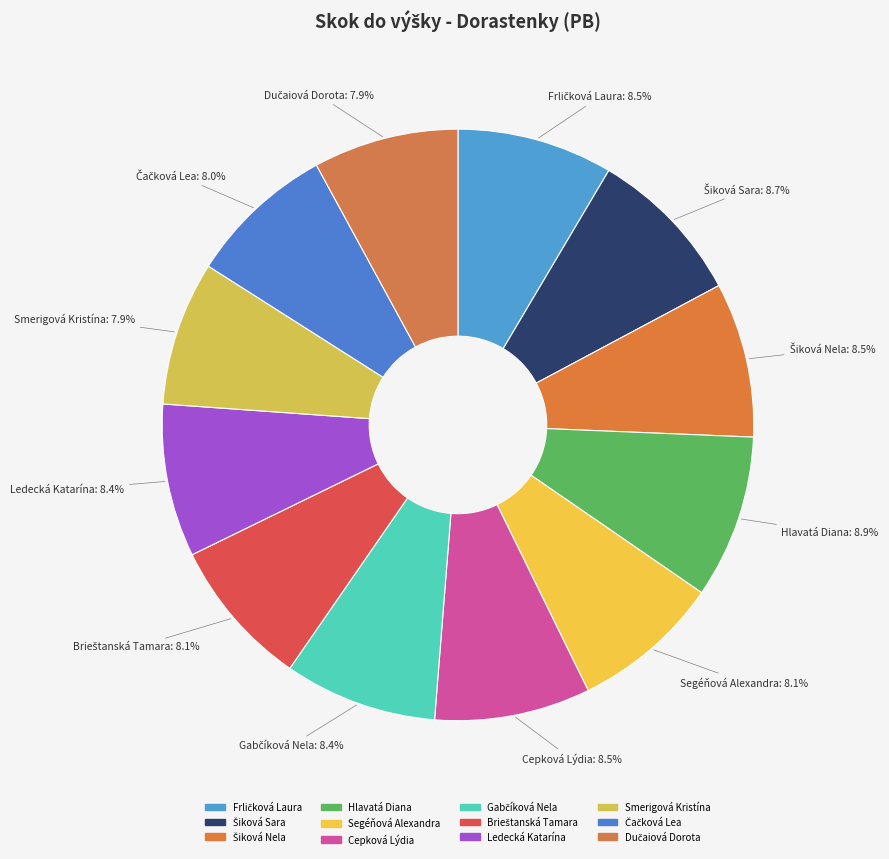

Which category has the smallest portion of the pie?

Smerigová Kristína